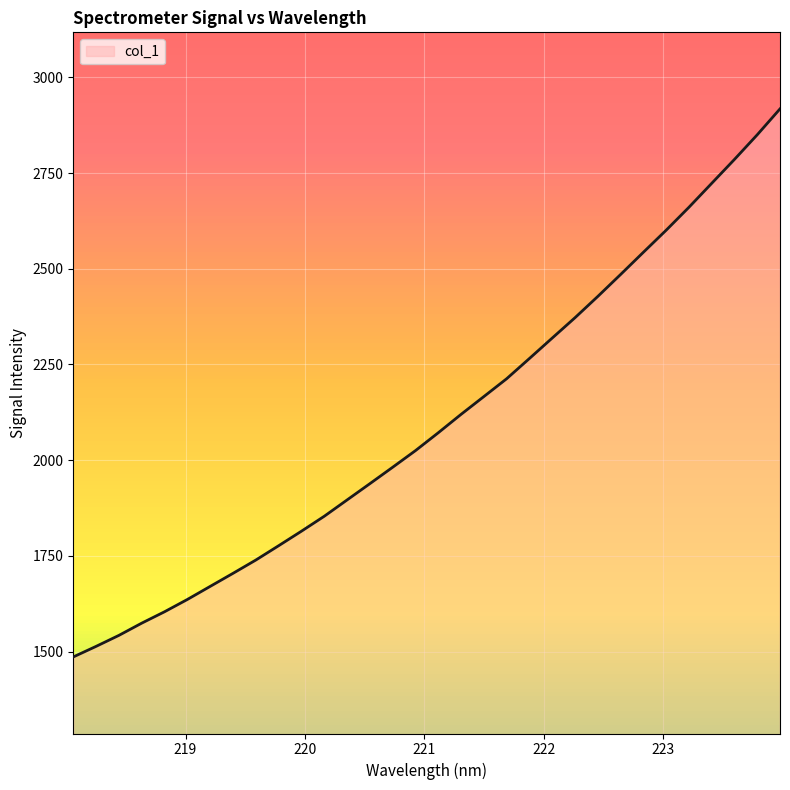

What is the difference between the maximum and minimum values?

1431.8